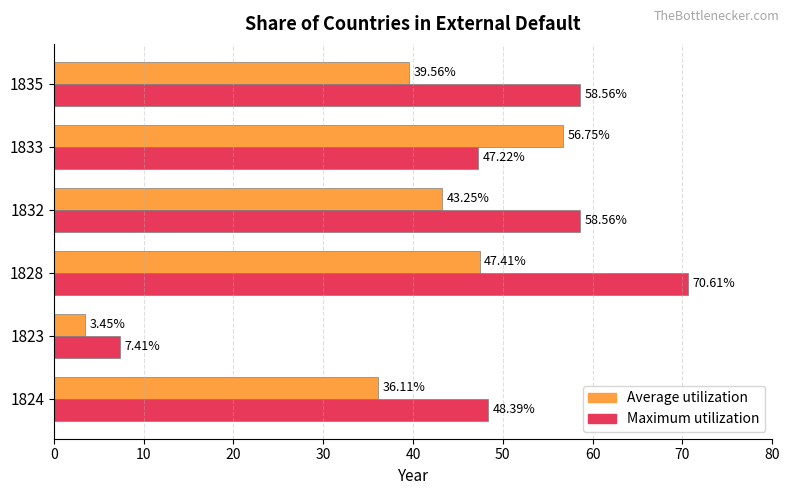

What is the difference between the maximum and minimum values in the Maximum utilization series?

63.2